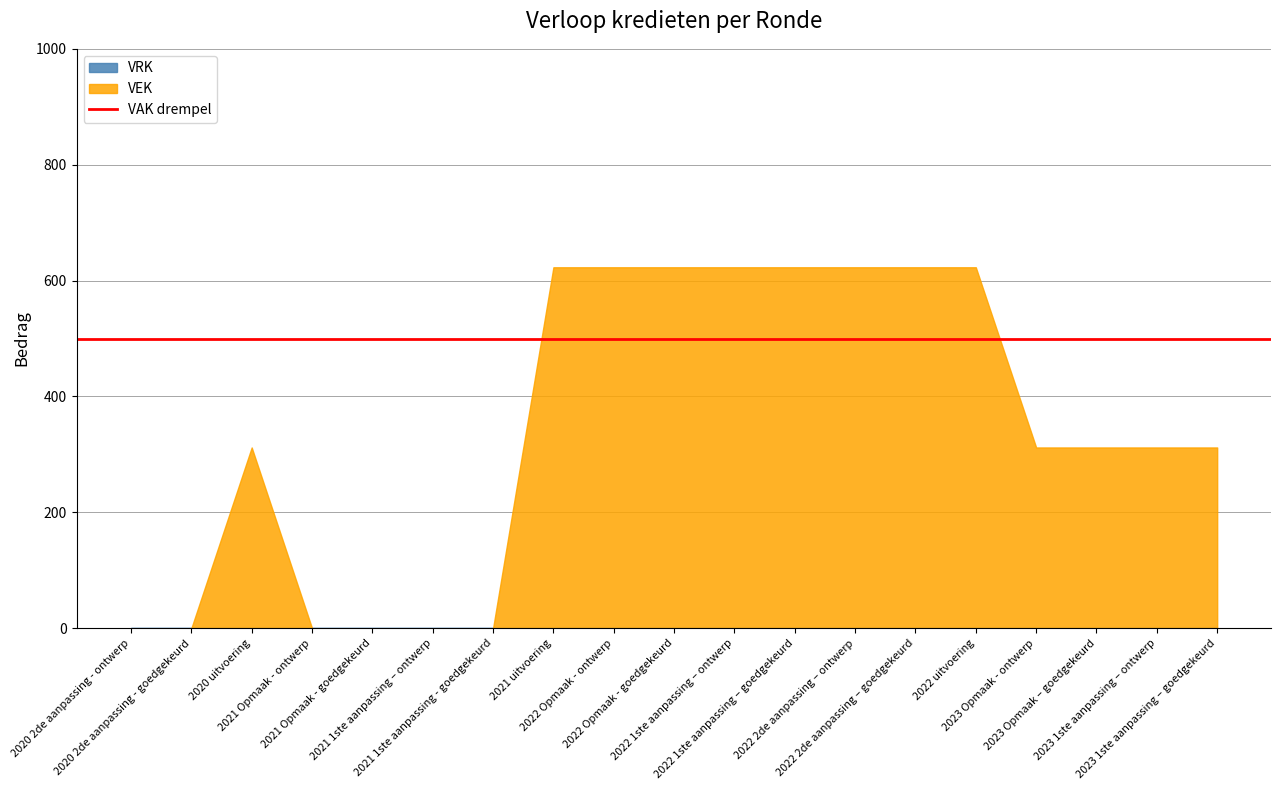

Rank the series by their maximum value, from lowest to highest.

VRK, VEK